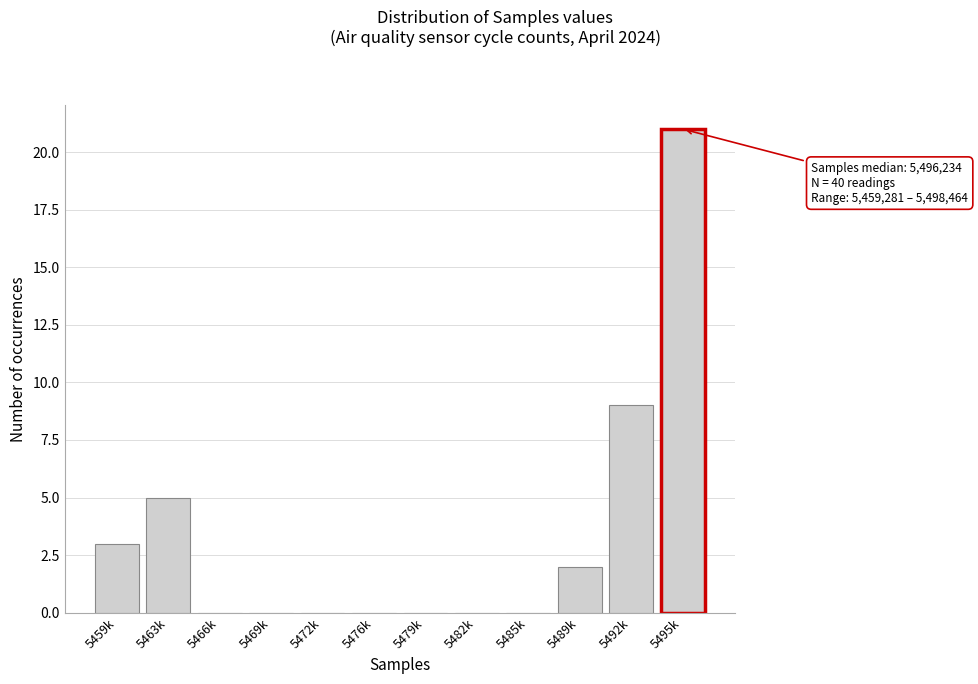

Reading left to right, what are all the values shown in this chart?

5459k=3	5463k=5	5466k=0	5469k=0	5472k=0	5476k=0	5479k=0	5482k=0	5485k=0	5489k=2	5492k=9	5495k=21